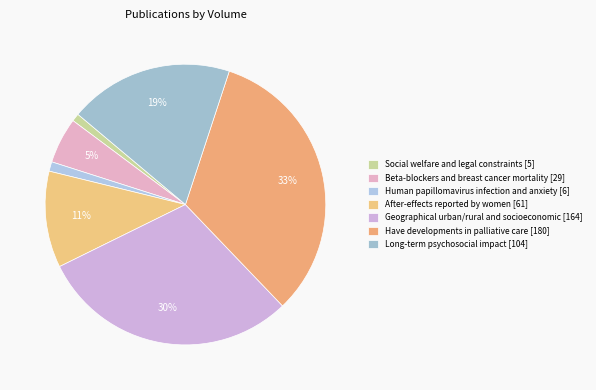

Is there any slice that represents more than half of the pie?

No